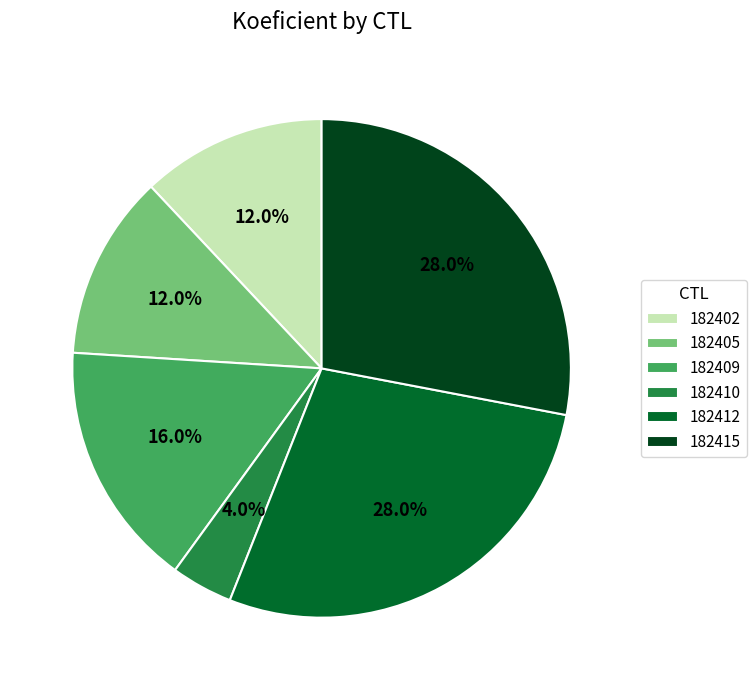

What percentage is the 182405 slice, to the nearest percent?

12%